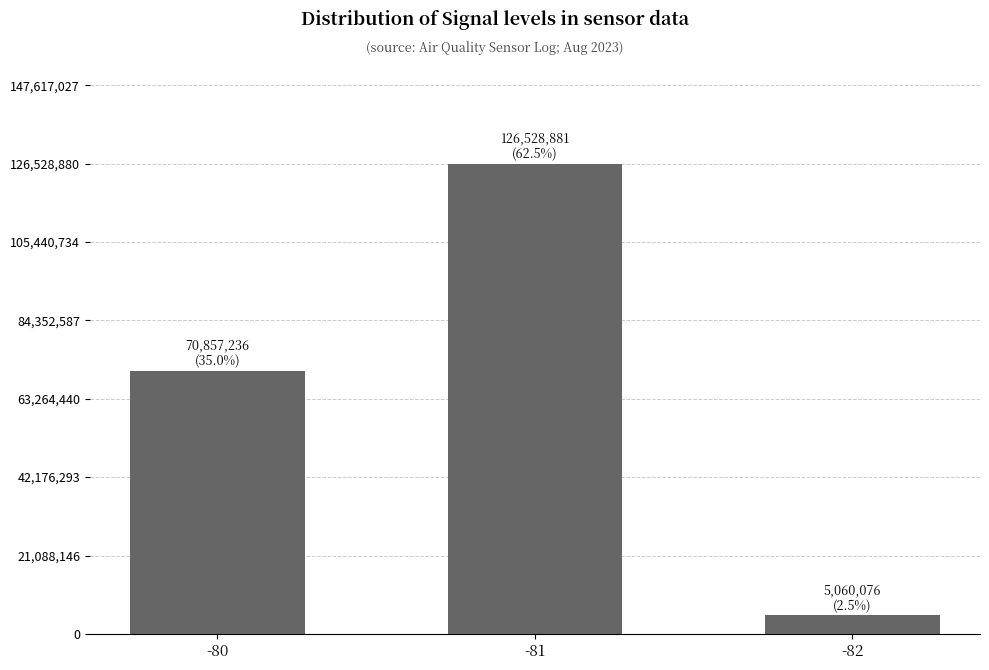

Is it true that the value at -81 is 126528881?

True